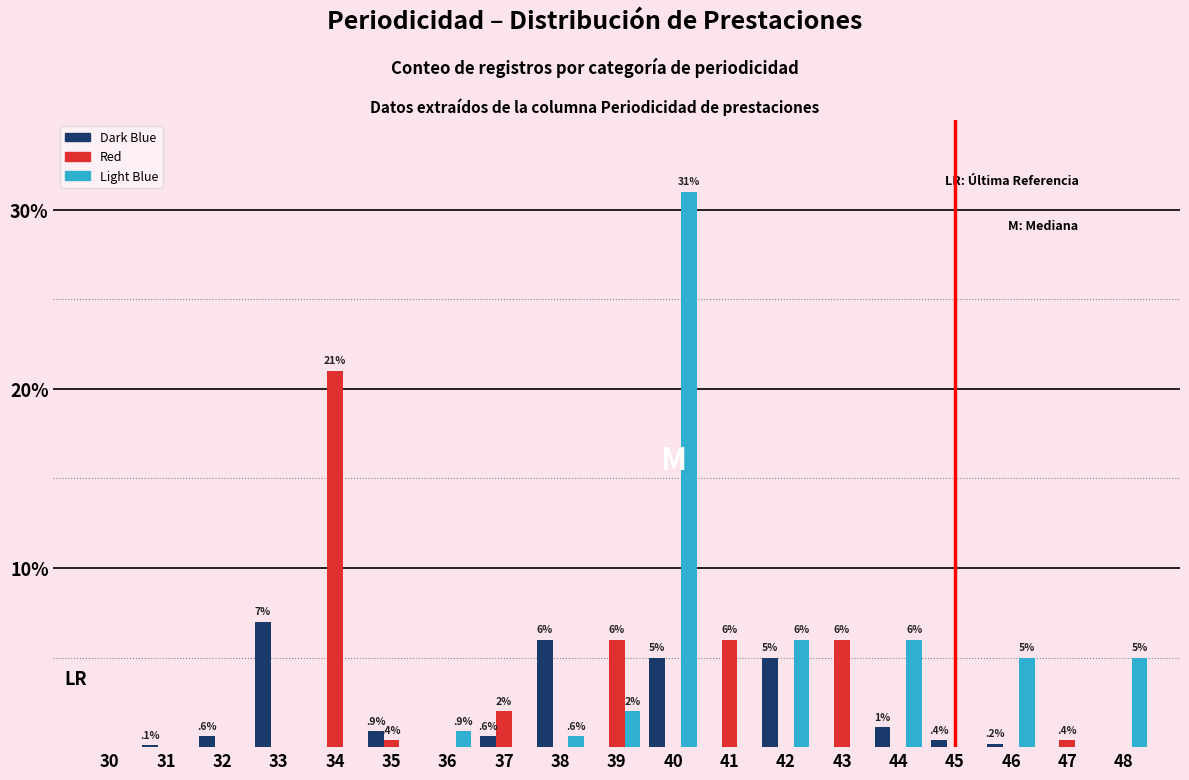

Which series has the largest total across all categories?

Light Blue